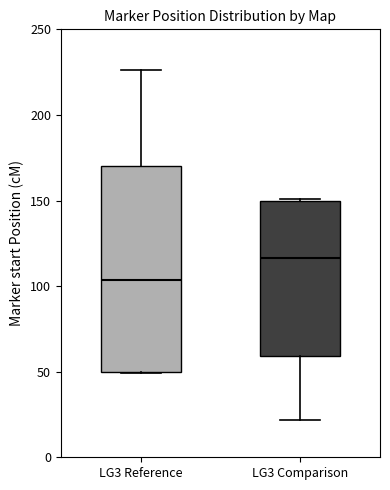

Reading left to right, transcribe this box plot: for each box, give where its median line is, the range the box spans, and where its two whiskers end, as read against the y-axis. The values are not printed on the chart, so give them approximately, as read against the axis.

LG3 Reference: median 105, box 50 to 170, whiskers 50 to 225
LG3 Comparison: median 115, box 60 to 150, whiskers 20 to 150